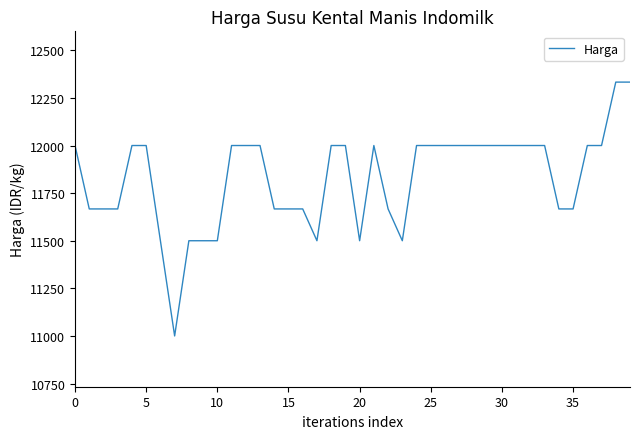

What is the smallest value displayed?

11000